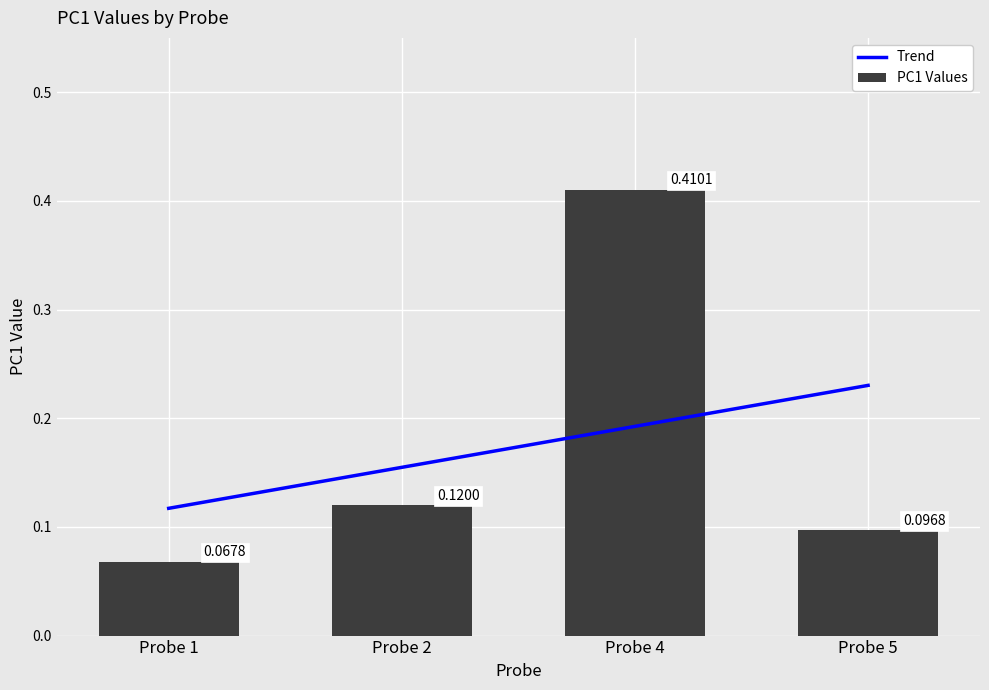

Between Probe 2 and Probe 4, which is larger?

Probe 4